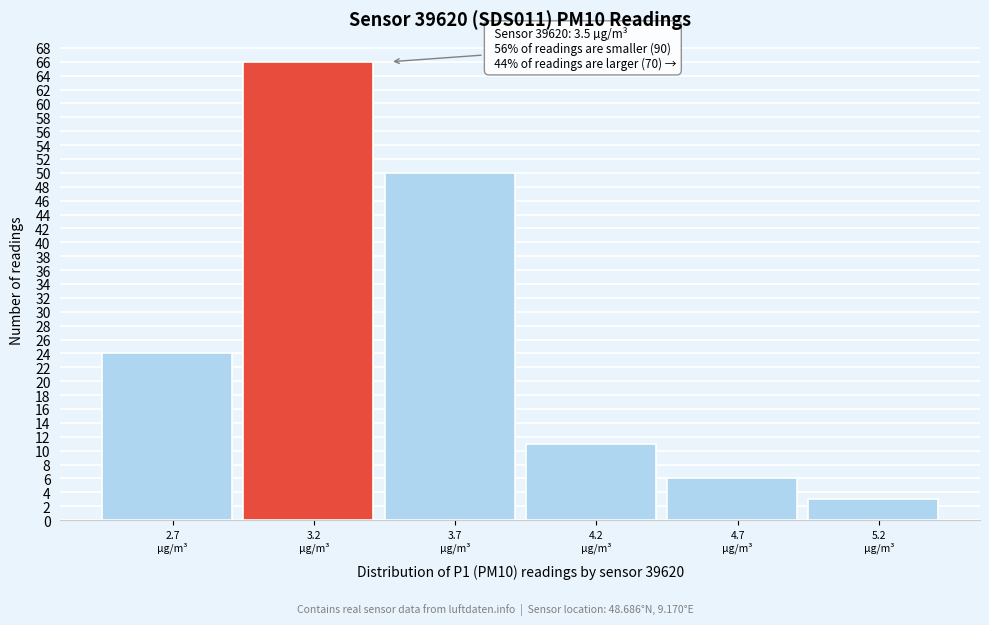

Reading right to left, extract all data points from this chart.

3	6	11	50	66	24